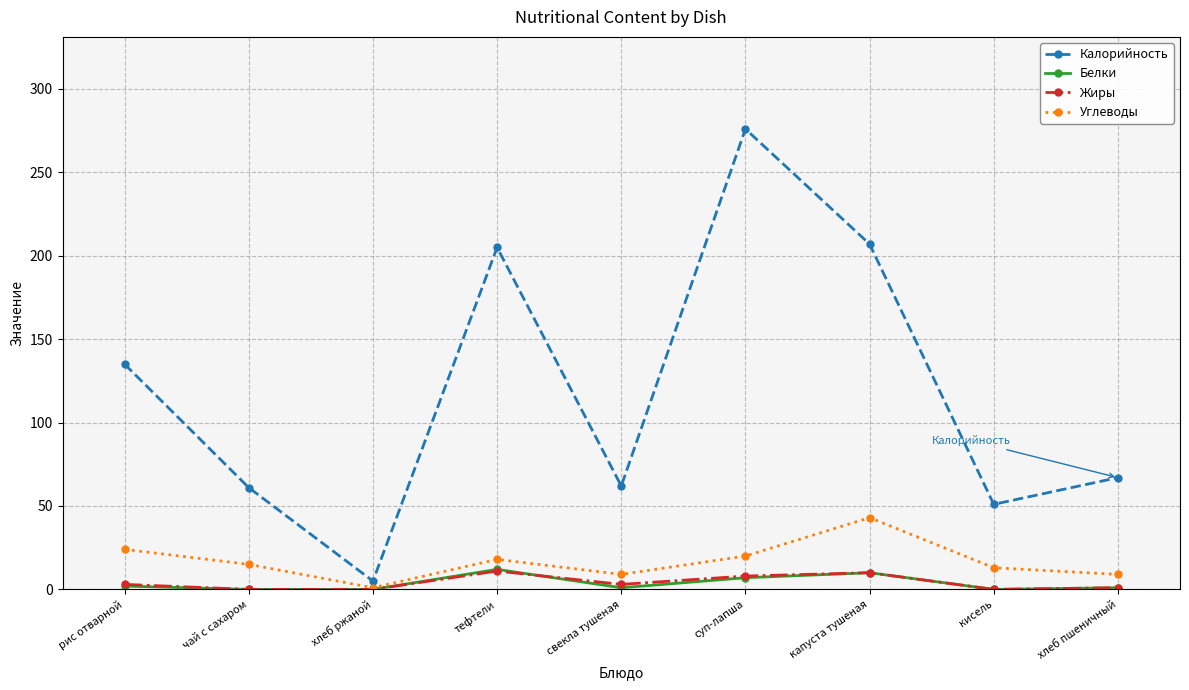

What is the greatest value displayed?

276